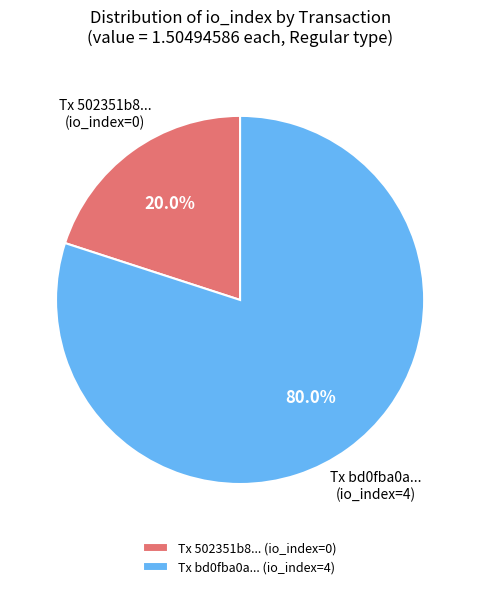

What percentage is NOT represented by Tx bd0fba0a... (io_index=4)?

20.0%